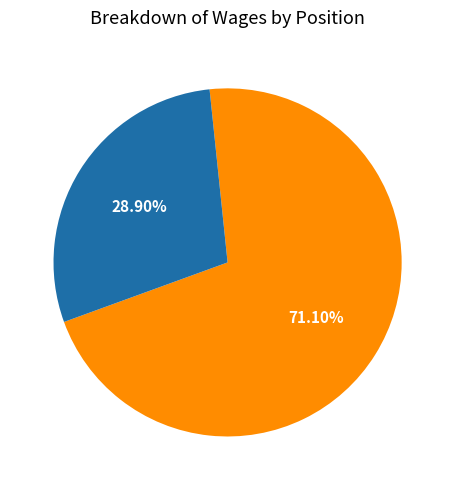

How many segments does this pie chart have?

2